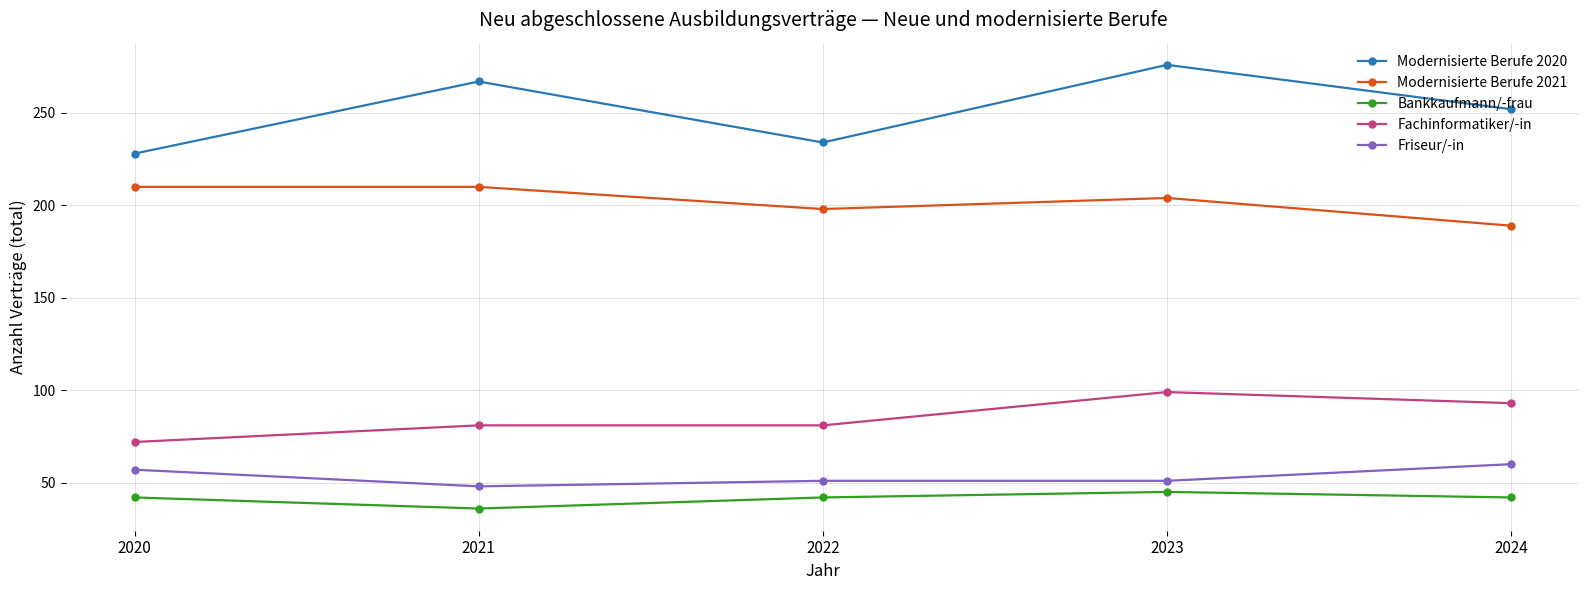

Is the value of Modernisierte Berufe 2021 at 2023 greater than the value of Friseur/-in at 2024?

Yes